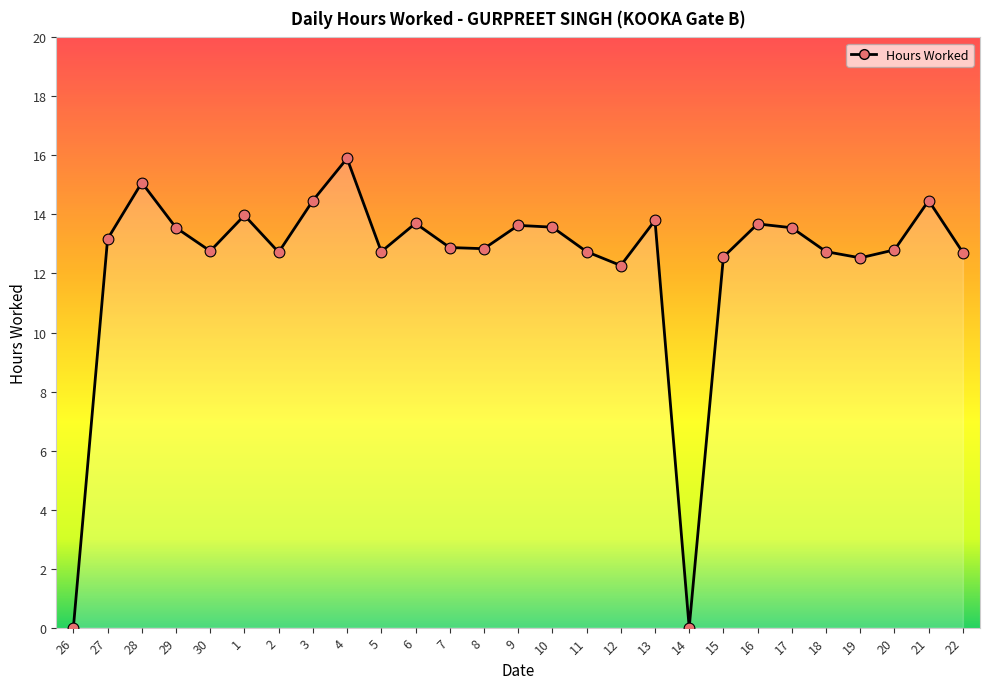

Between 4 and 17, which is larger?

4